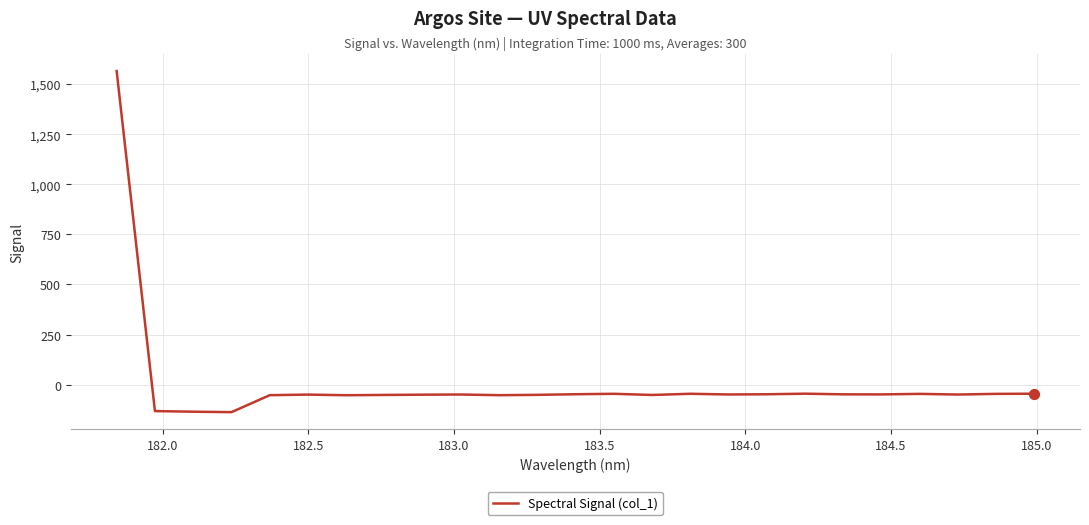

What is the difference between the maximum and minimum values?

1702.2